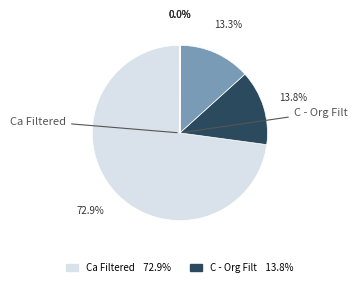

Is there any slice that represents more than half of the pie?

Yes